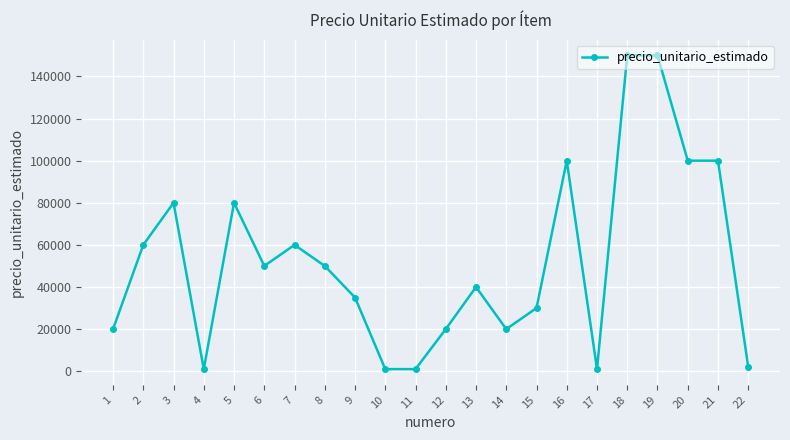

What is the average value?

52318